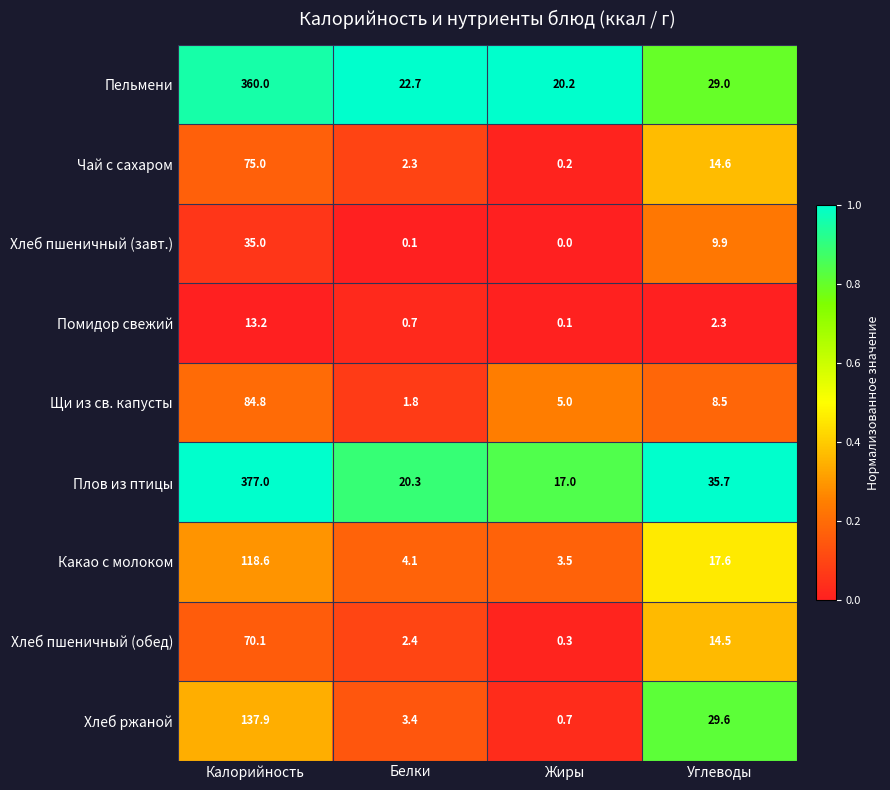

Is it true that Хлеб пшеничный (обед) equals 113.9 at Калорийность?

False